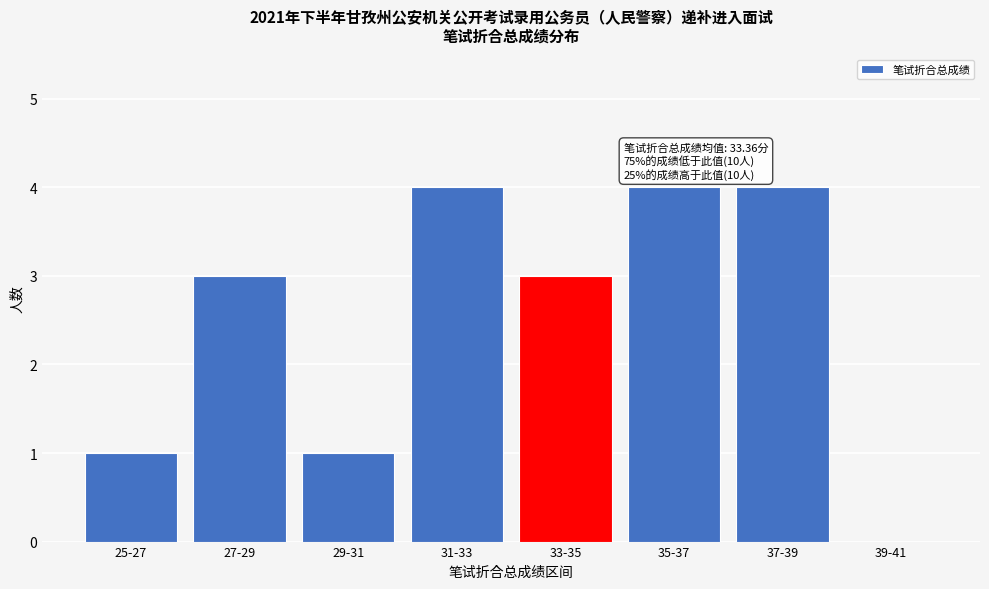

Reading left to right, transcribe all the data shown in this chart.

25-27=1	27-29=3	29-31=1	31-33=4	33-35=3	35-37=4	37-39=4	39-41=0